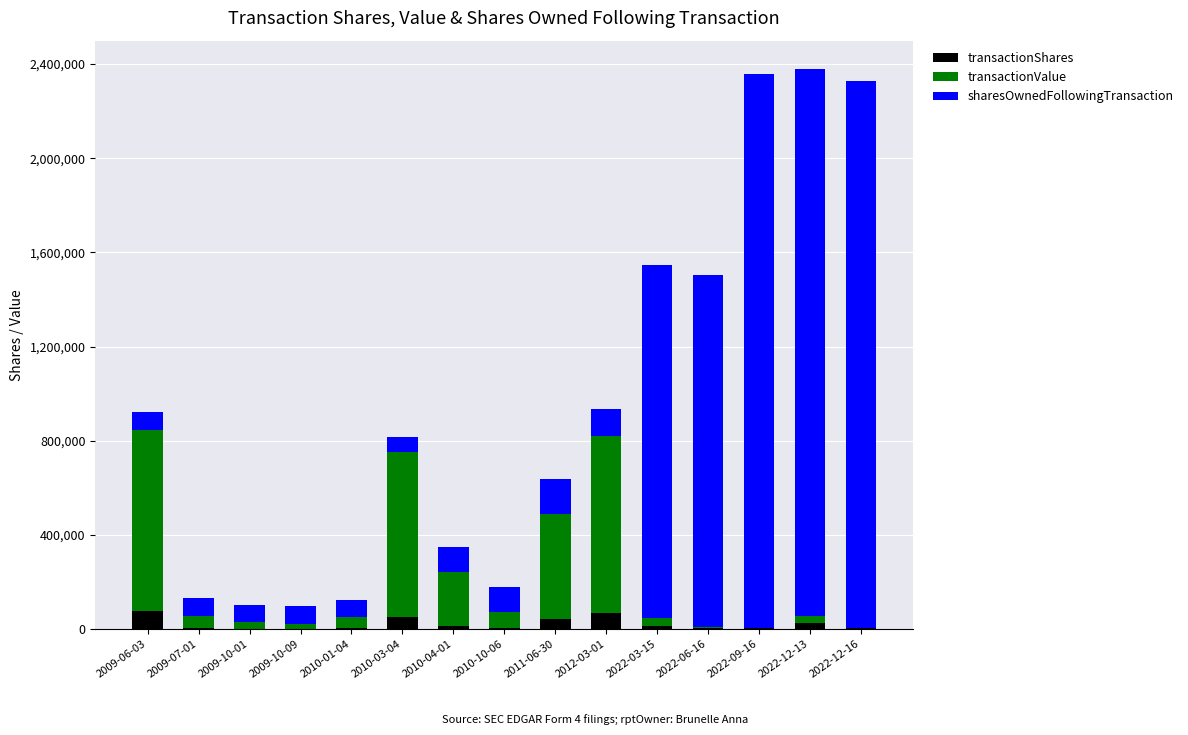

Are the bars grouped side by side (vs. stacked)?

No